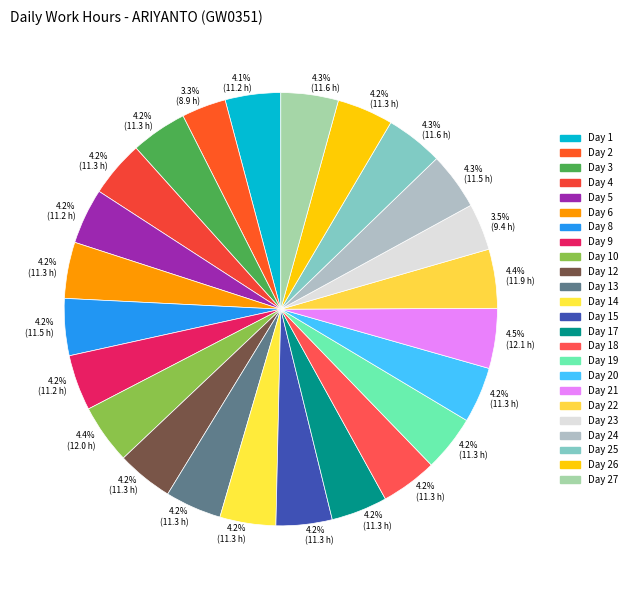

How many slices are in this pie chart?

24